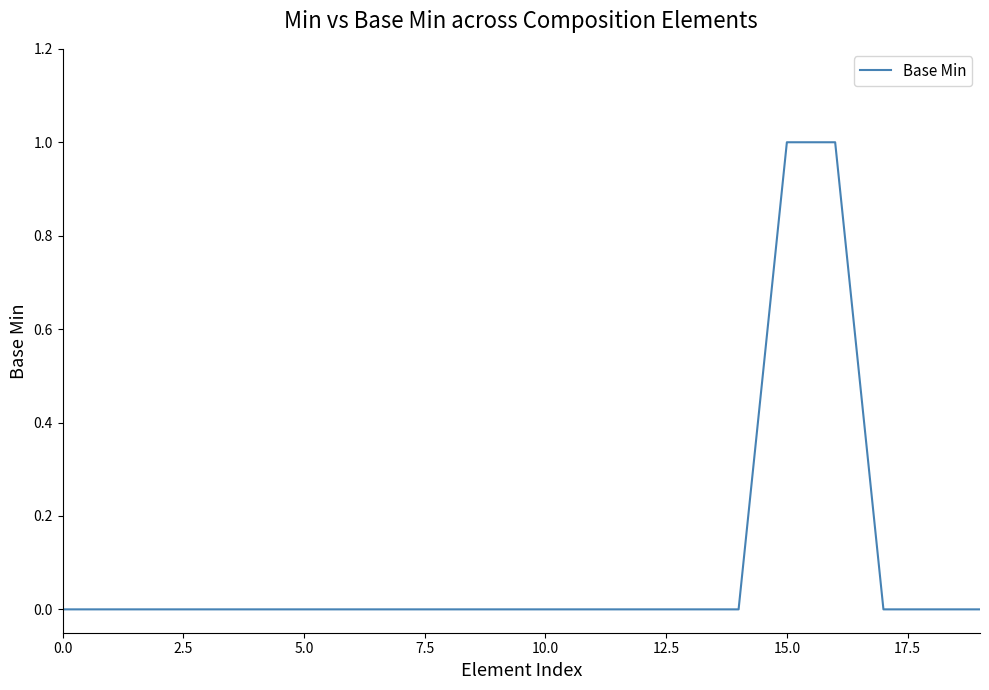

How many lines are shown in the chart?

1